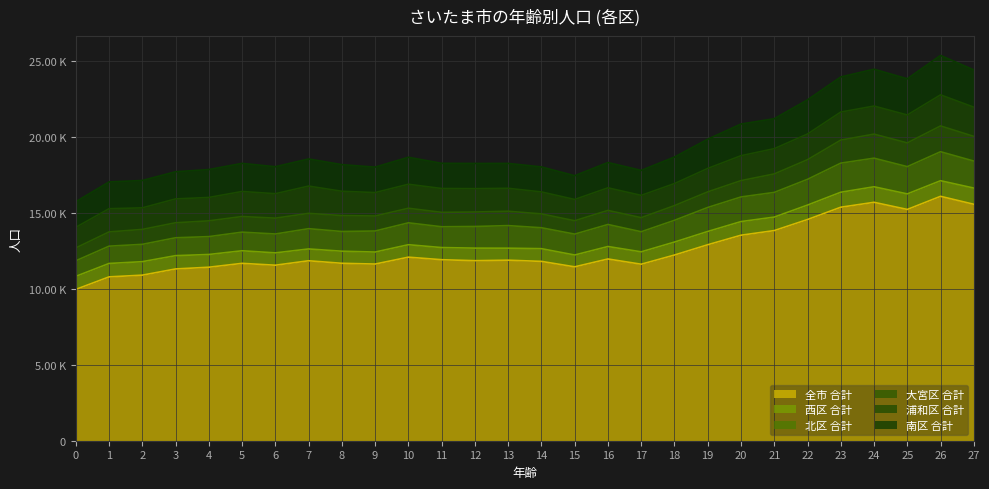

Reading left to right, list all the values displayed in this chart.

全市 合計: 0=9966	1=10791	2=10905	3=11313	4=11427	5=11682	6=11560	7=11852	8=11686	9=11636	10=12089	11=11922	12=11858	13=11890	14=11812	15=11453	16=11970	17=11625	18=12230	19=12908	20=13535	21=13841	22=14569	23=15379	24=15703	25=15233	26=16097	27=15573
西区 合計: 0=860	1=884	2=888	3=876	4=839	5=829	6=812	7=778	8=796	9=791	10=821	11=800	12=827	13=791	14=837	15=779	16=821	17=816	18=854	19=874	20=898	21=888	22=952	23=987	24=1023	25=1023	26=1028	27=1067
北区 合計: 0=1024	1=1139	2=1141	3=1178	4=1177	5=1226	6=1244	7=1335	8=1298	9=1386	10=1441	11=1370	12=1426	13=1487	14=1378	15=1376	16=1451	17=1323	18=1433	19=1581	20=1622	21=1626	22=1696	23=1917	24=1883	25=1796	26=1909	27=1779
大宮区 合計: 0=847	1=938	2=983	3=988	4=1038	5=1030	6=1043	7=1009	8=1049	9=988	10=960	11=950	12=953	13=947	14=912	15=880	16=926	17=927	18=969	19=1026	20=1076	21=1217	22=1293	23=1517	24=1585	25=1563	26=1700	27=1626
浦和区 合計: 0=1358	1=1528	2=1421	3=1571	4=1541	5=1649	6=1610	7=1798	8=1601	9=1543	10=1581	11=1570	12=1537	13=1510	14=1448	15=1402	16=1488	17=1469	18=1451	19=1545	20=1641	21=1664	22=1691	23=1846	24=1849	25=1839	26=2046	27=1924
南区 合計: 0=1686	1=1765	2=1802	3=1789	4=1838	5=1850	6=1778	7=1786	8=1754	9=1676	10=1777	11=1659	12=1661	13=1640	14=1647	15=1564	16=1667	17=1645	18=1746	19=1924	20=2086	21=1972	22=2248	23=2313	24=2426	25=2384	26=2597	27=2452